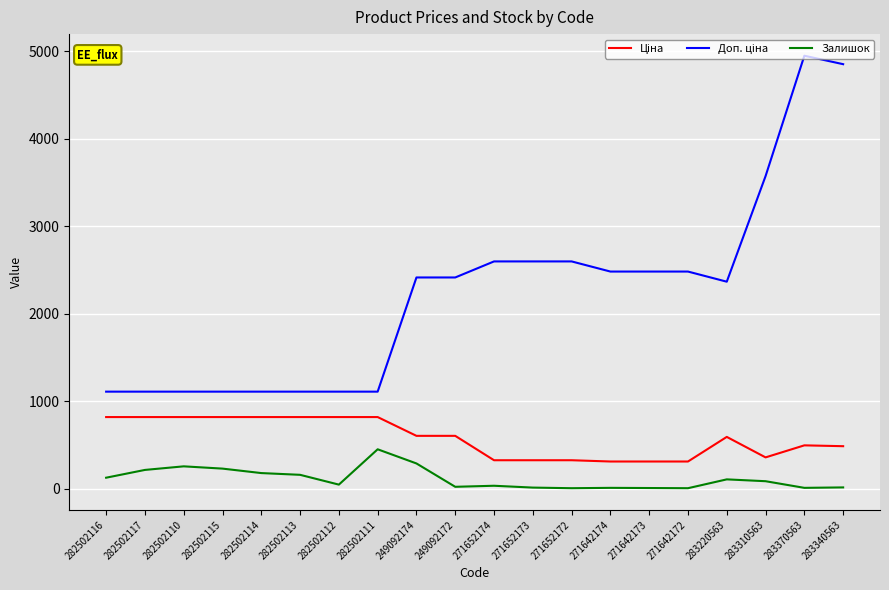

True or false: Залишок has a value of 5.0 at 271652172.

True